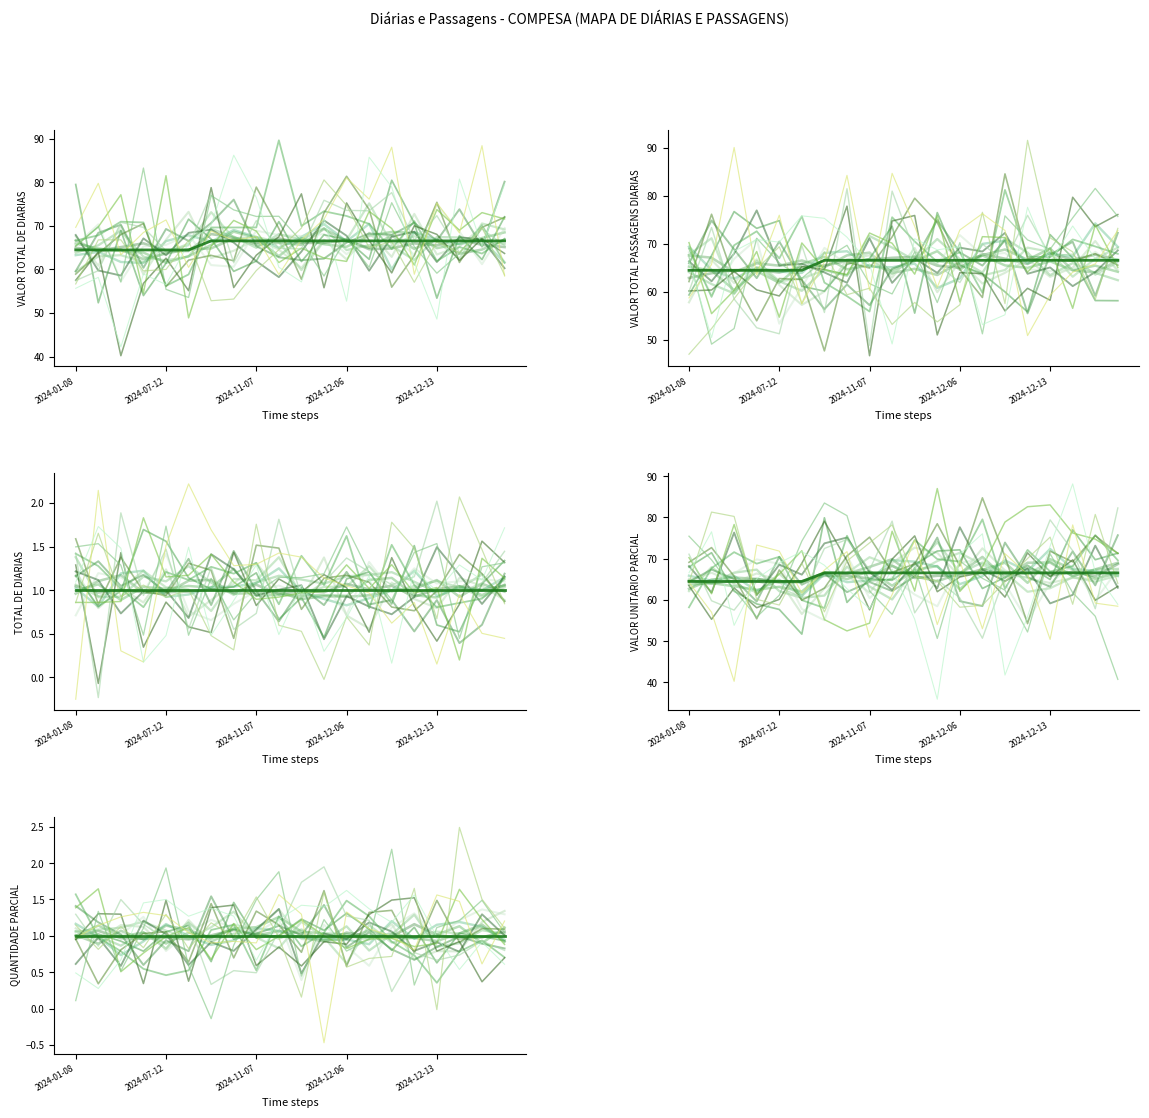

How many VALOR TOTAL PASSAGENS DIARIAS values are between 64 and 66?

6